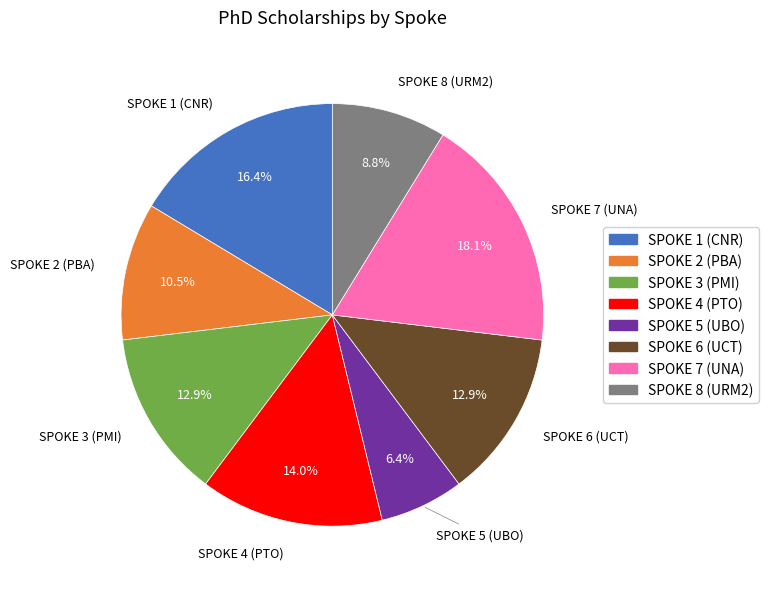

To the nearest percent, what is the combined percentage of SPOKE 3 (PMI) and SPOKE 6 (UCT)?

26%